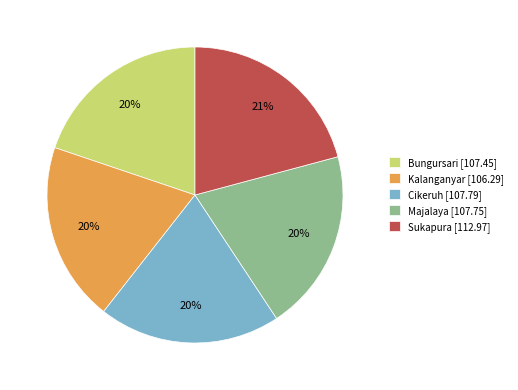

What is the largest slice in the pie chart?

Sukapura